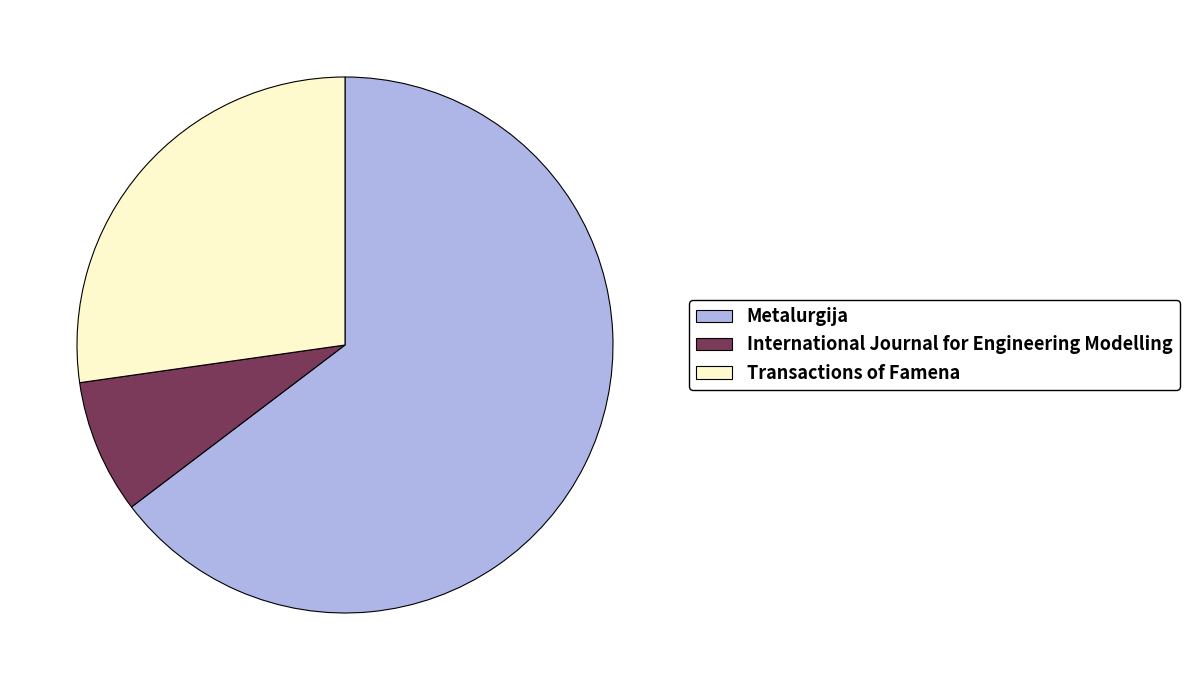

Rank the categories by value from lowest to highest.

International Journal for Engineering Modelling, Transactions of Famena, Metalurgija